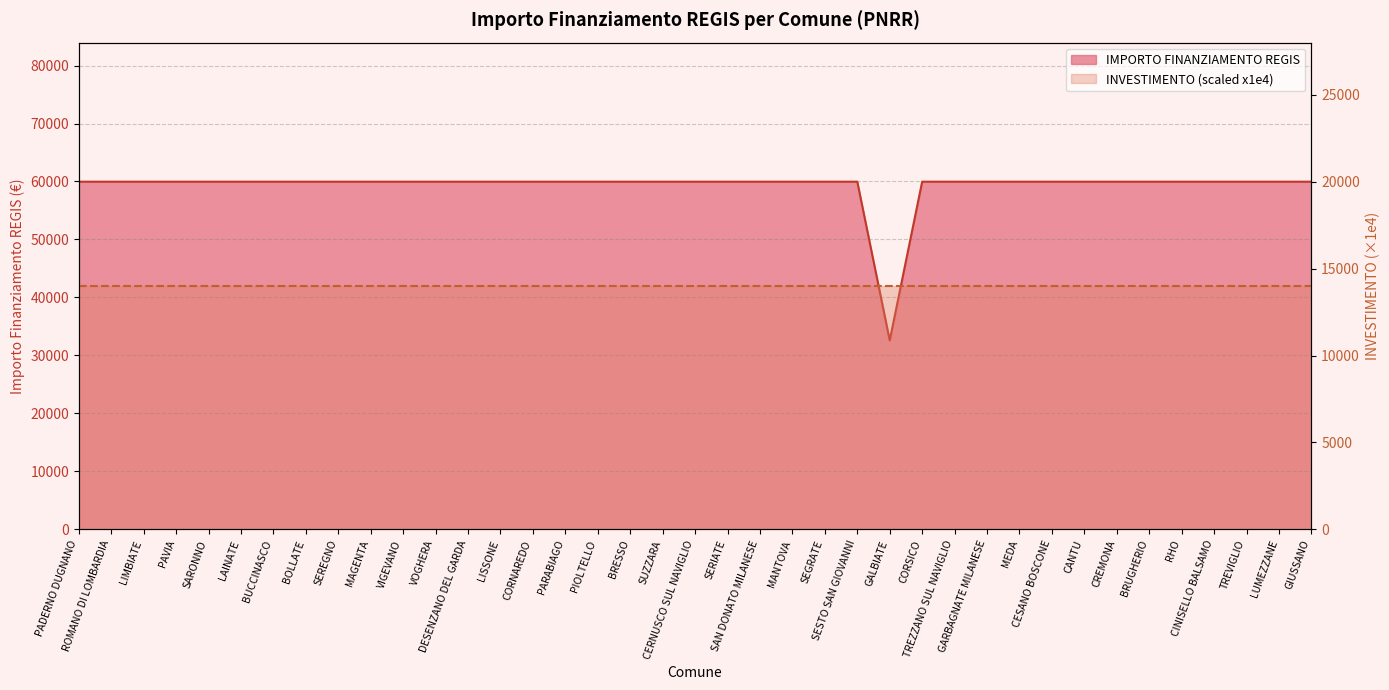

What is the difference between the maximum and minimum values?

27377